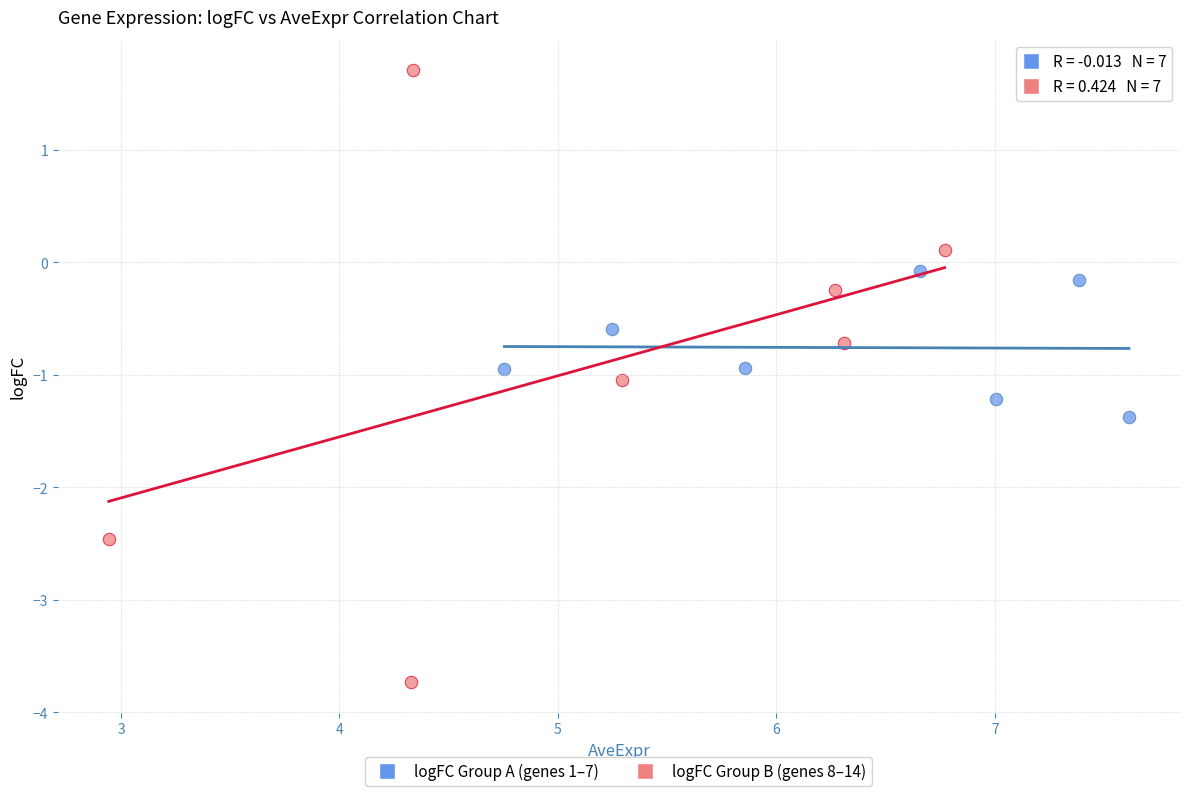

Which series contains the lowest Y value?

logFC Group B (genes 8–14)